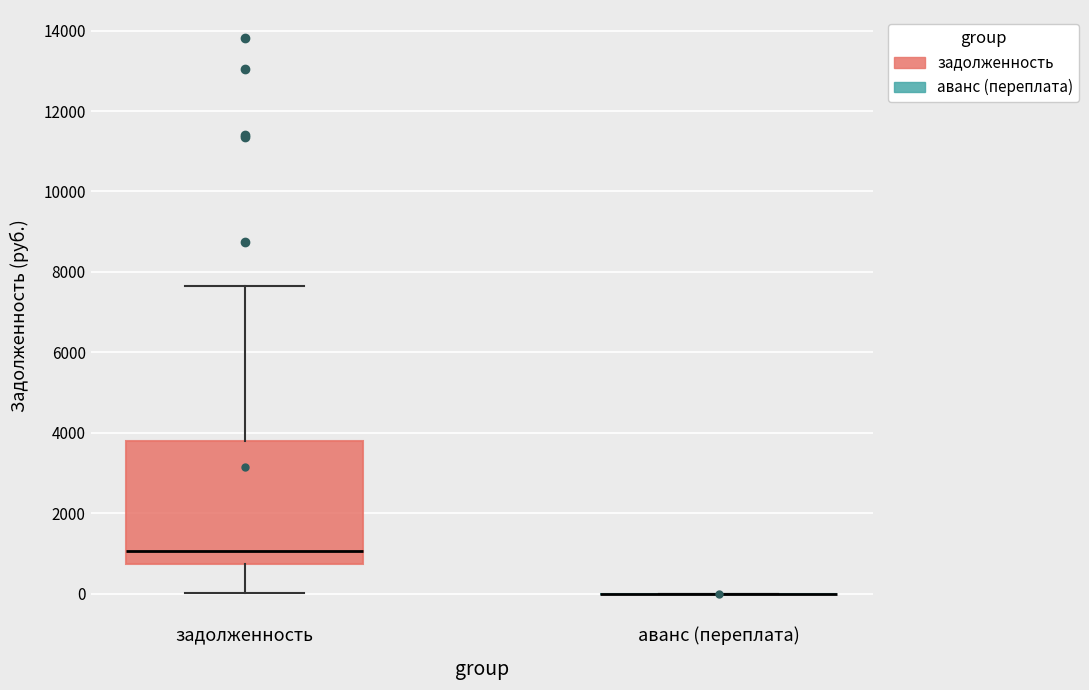

Reading left to right, transcribe this box plot: for each box, give where its median line is, the range the box spans, and where its two whiskers end, as read against the y-axis. The values are not printed on the chart, so give them approximately, as read against the axis.

задолженность: median 1000, box 800 to 3800, whiskers 0 to 7600
аванс (переплата): box collapsed to a line at 0, whiskers 0 to 0